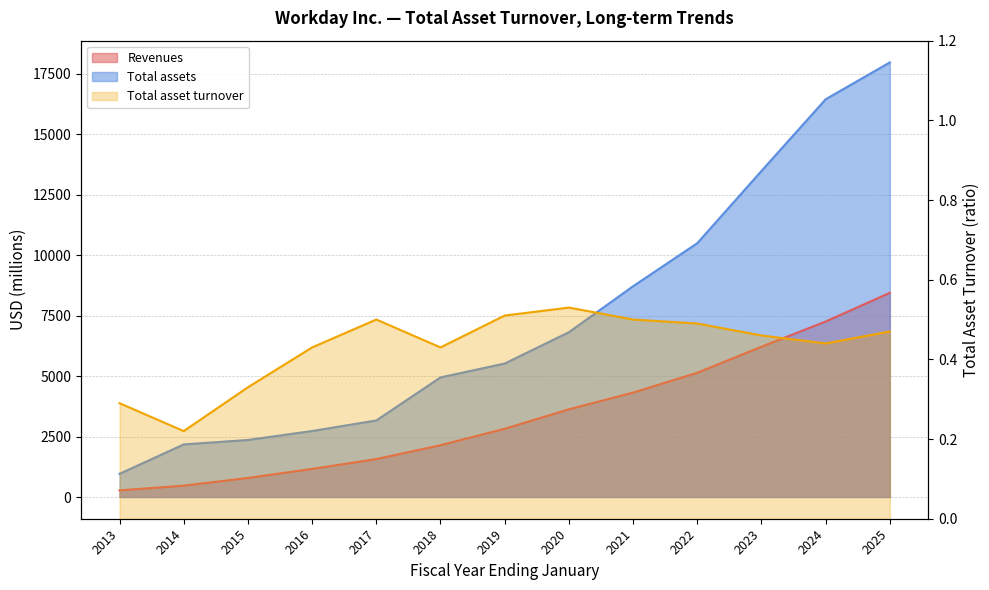

Does the chart have visible grid lines?

Yes